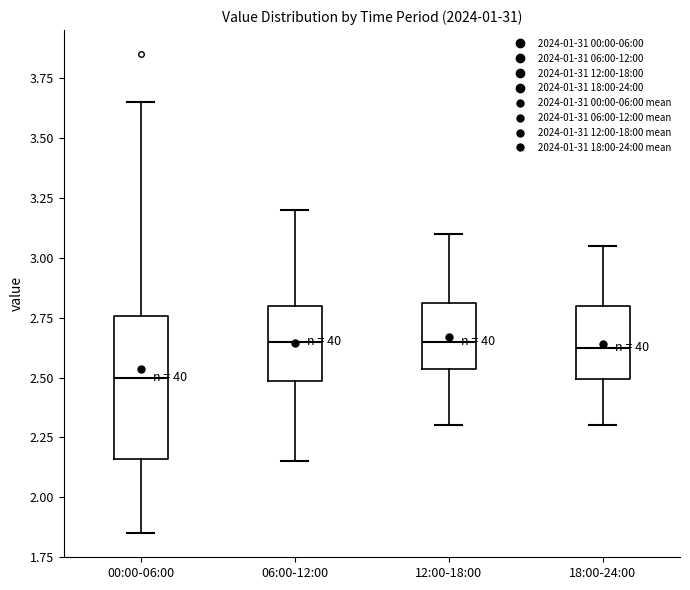

Comparing the boxes themselves (not the whiskers), which one is the tallest?

00:00-06:00